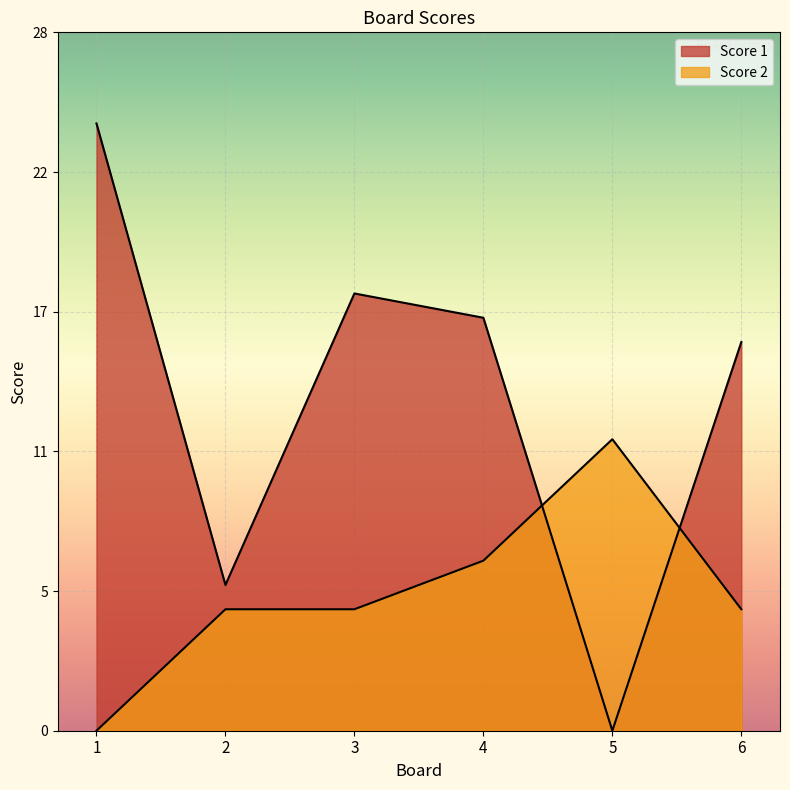

Rank the series at 2 from highest to lowest value.

Score 1, Score 2